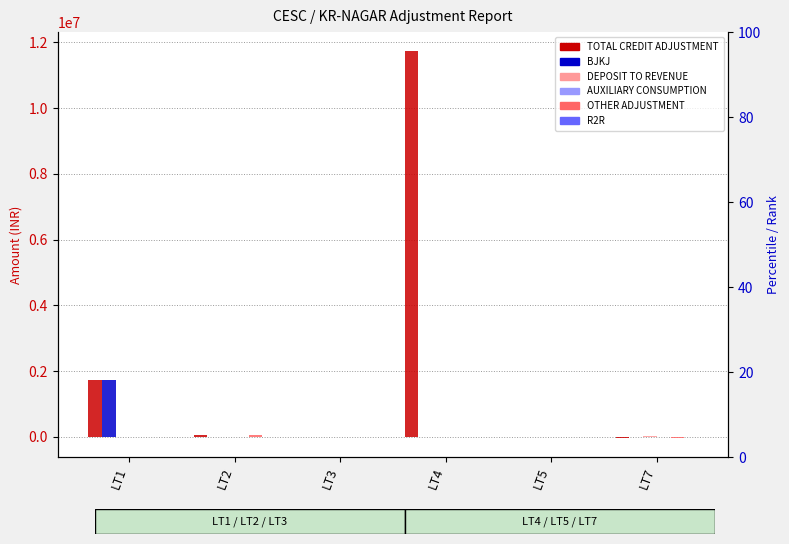

At LT7, list the series in order from smallest to largest.

OTHER ADJUSTMENT, TOTAL CREDIT ADJUSTMENT, BJKJ, AUXILIARY CONSUMPTION, R2R, DEPOSIT TO REVENUE